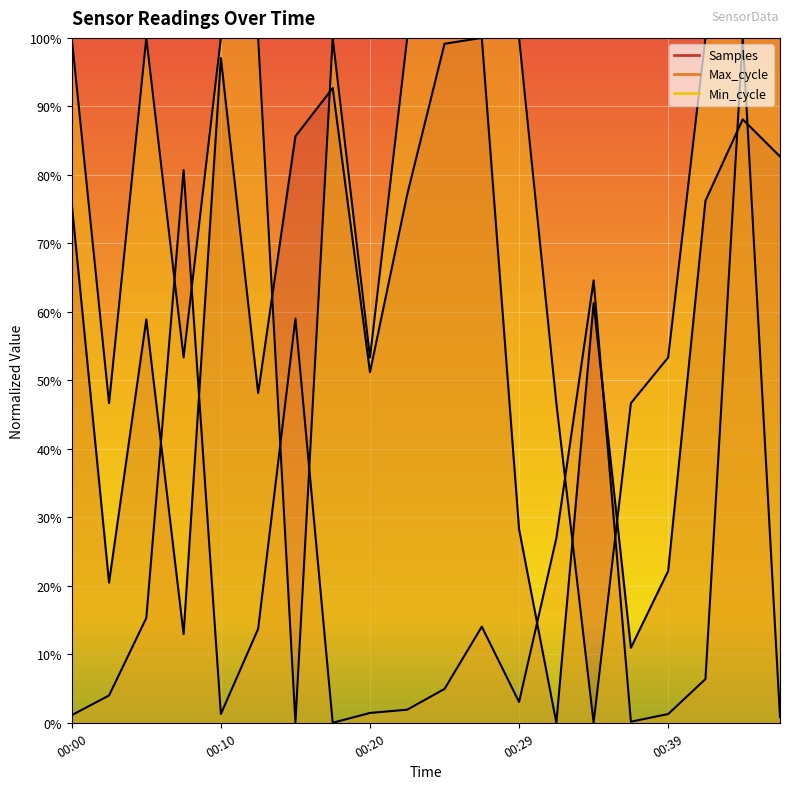

What is the value of the Max_cycle point at the 18th from the left?

0.1